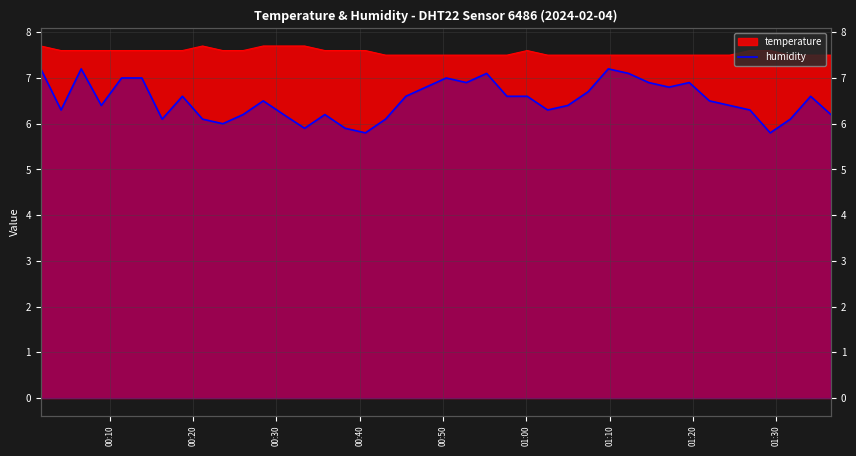

True or false: the data has more than 0 interior local peaks.

True